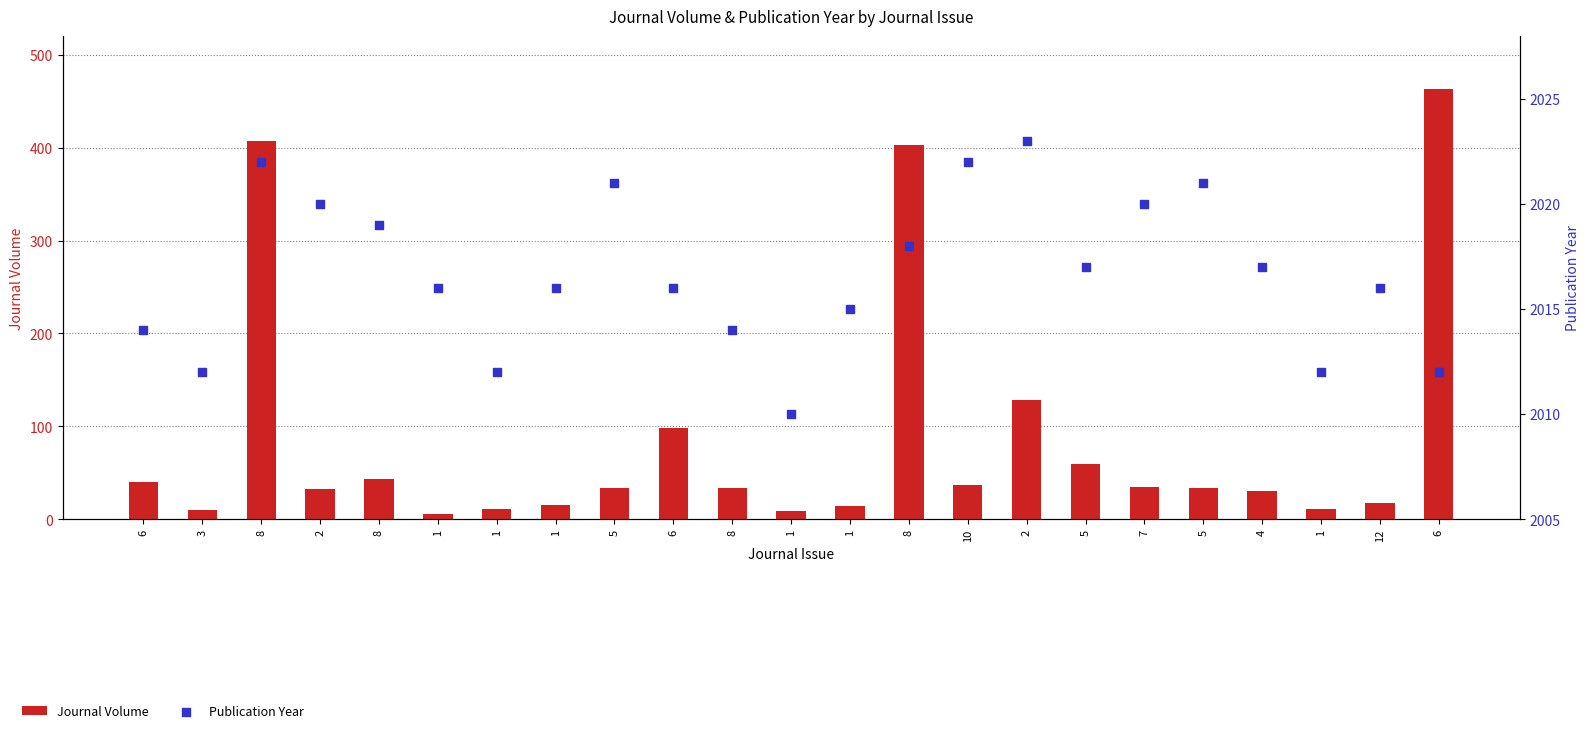

Which series reaches the minimum Y coordinate?

Journal Volume